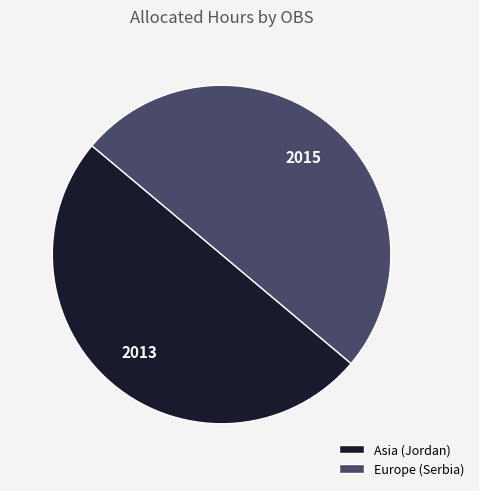

Is it true that Europe (Serbia) is 50% of the pie?

True